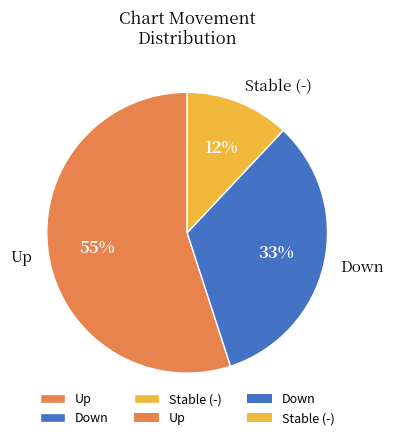

Is there a majority slice in this chart?

Yes